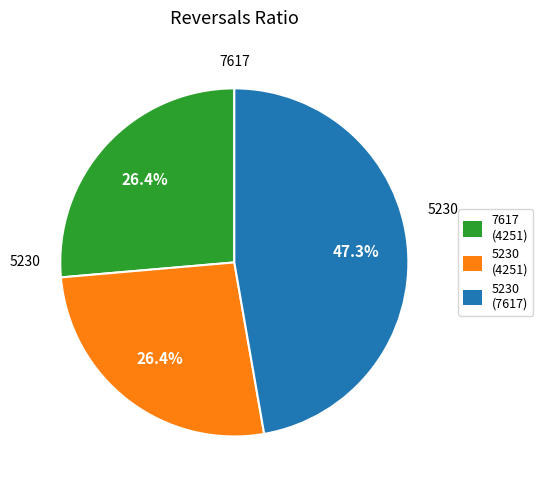

What is the ratio of the value at 5230 (7617) to the value at 7617 (4251)?

1.8